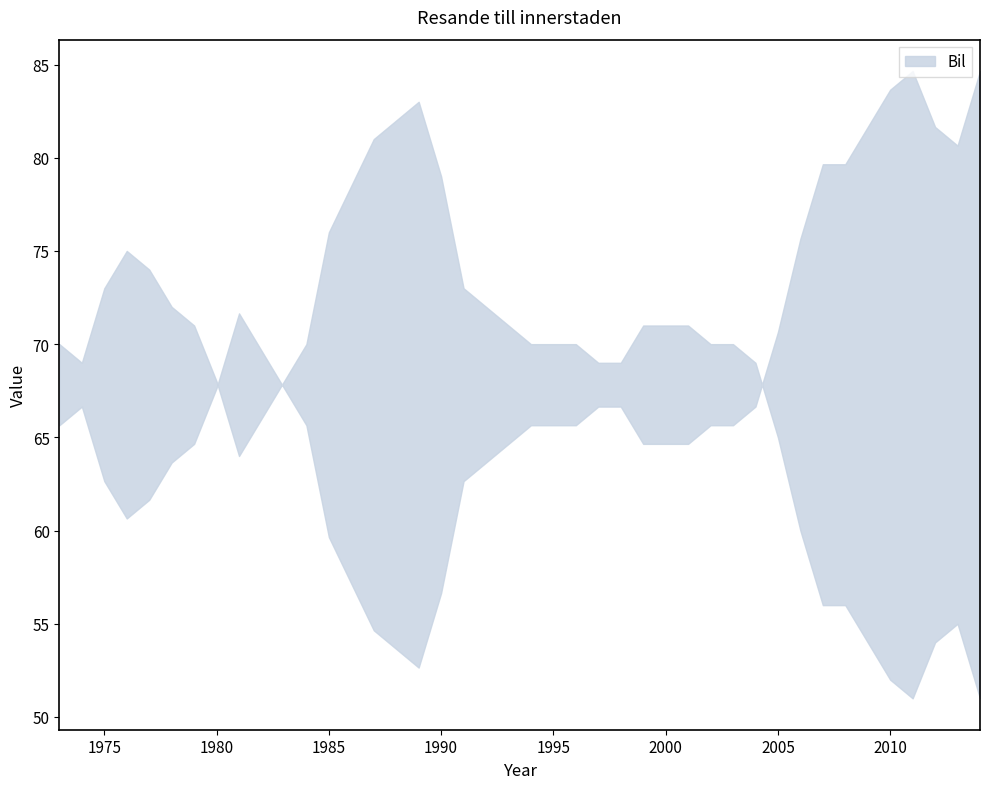

True or false: there are more than 1 points higher than both neighbors.

True